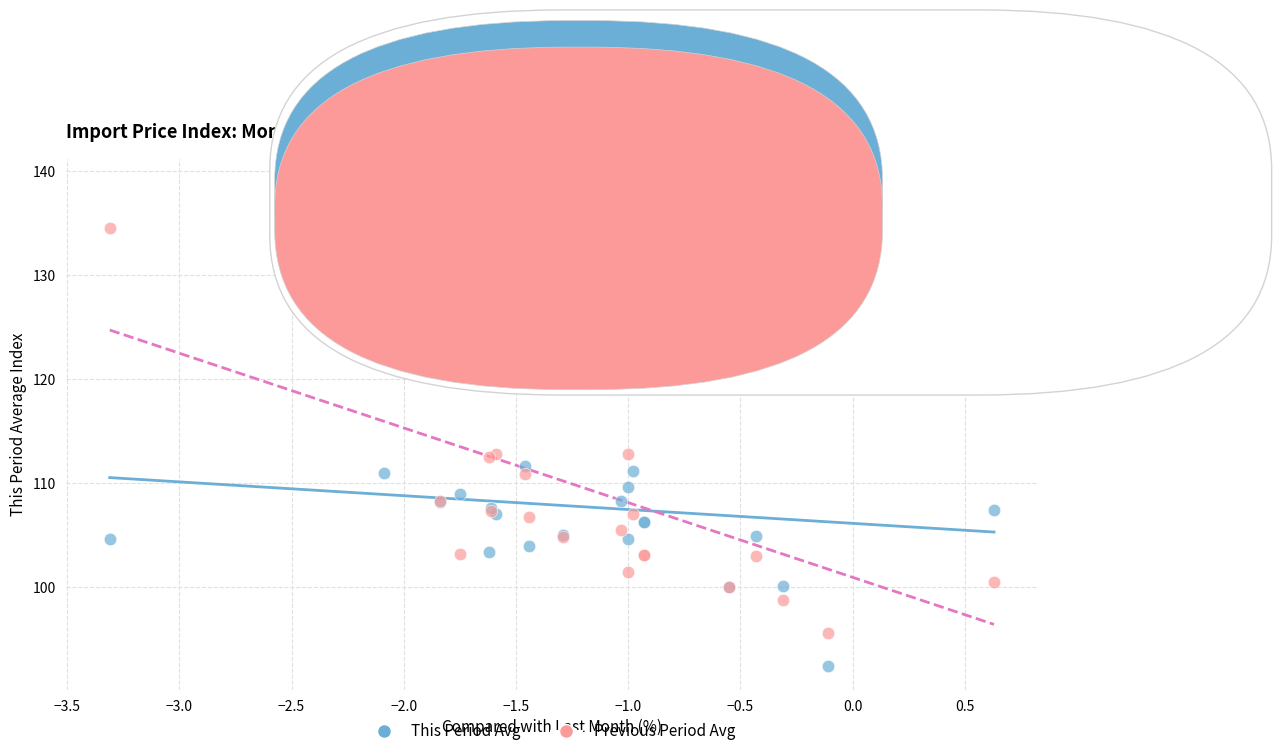

What are all the series names shown in the legend?

This Period Avg, Previous Period Avg